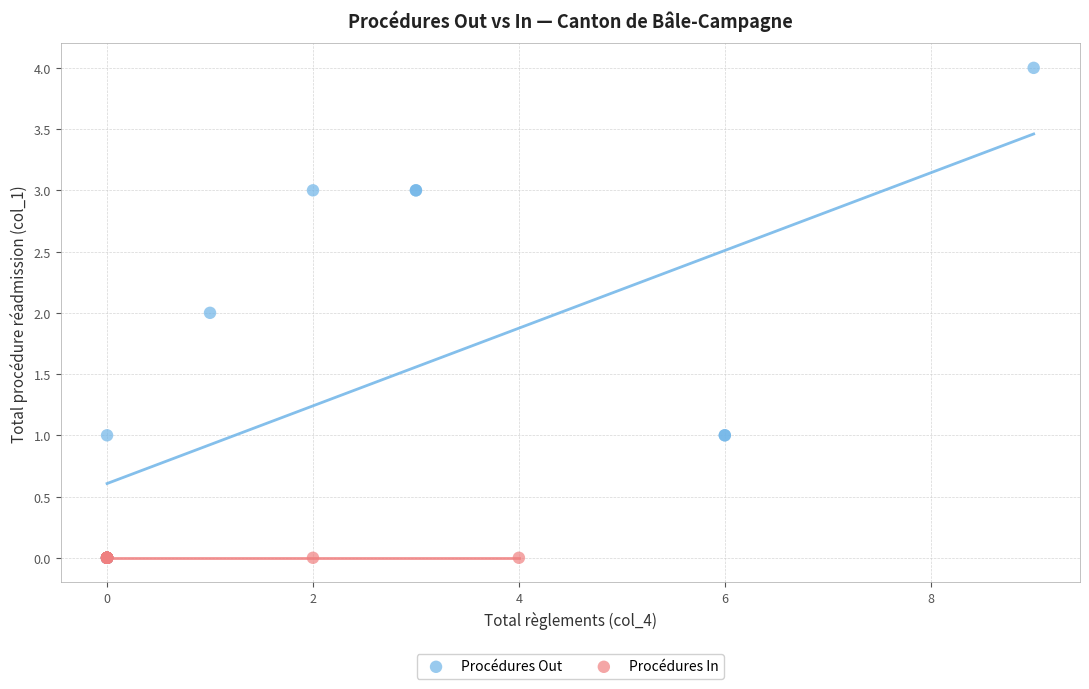

Which series reaches the maximum Y coordinate?

Procédures Out